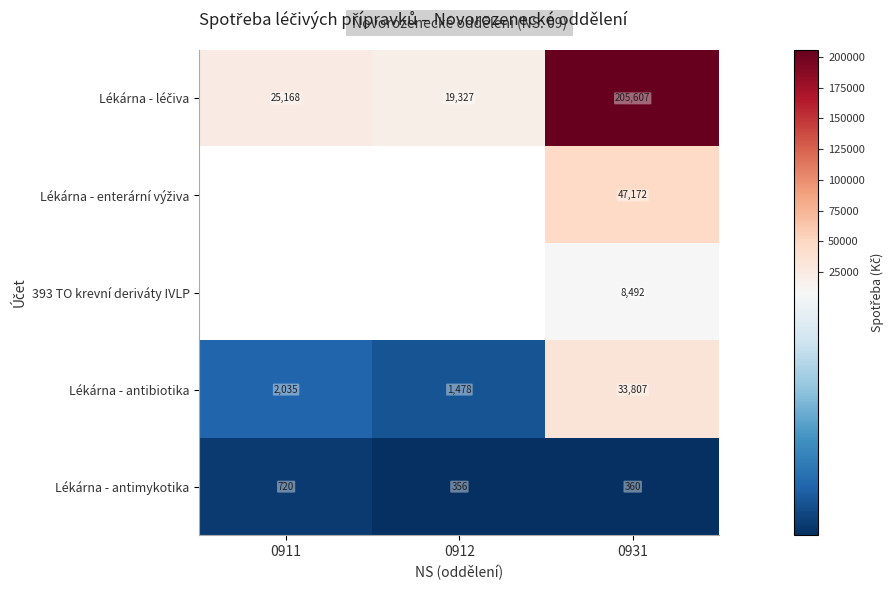

Which series changed the most between 0911 and 0931?

Lékárna - léčiva